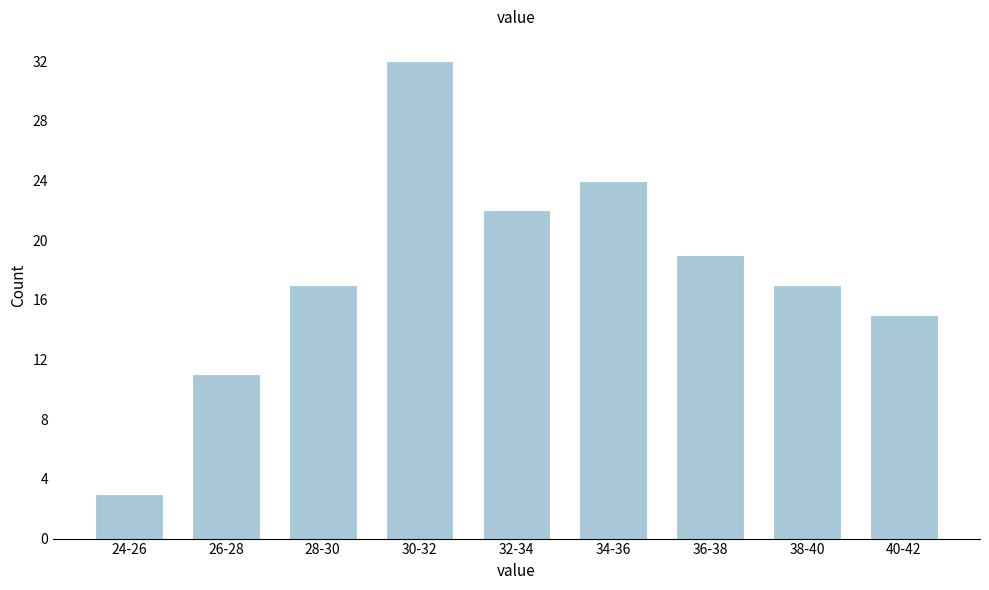

Reading right to left, transcribe all the data shown in this chart.

15	17	19	24	22	32	17	11	3